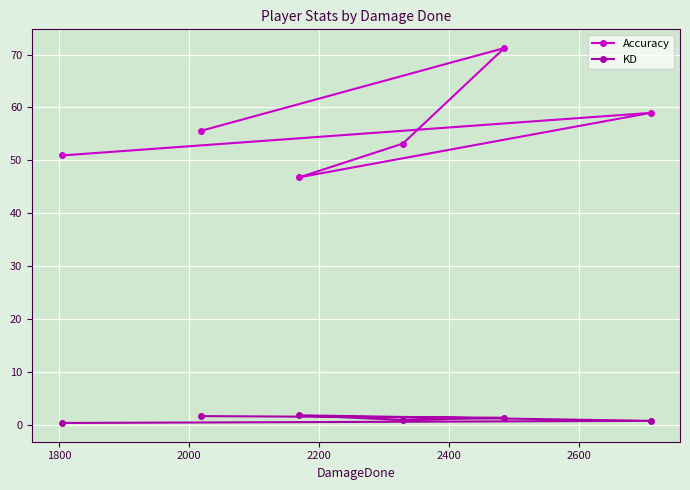

Which series has the largest total across all categories?

Accuracy